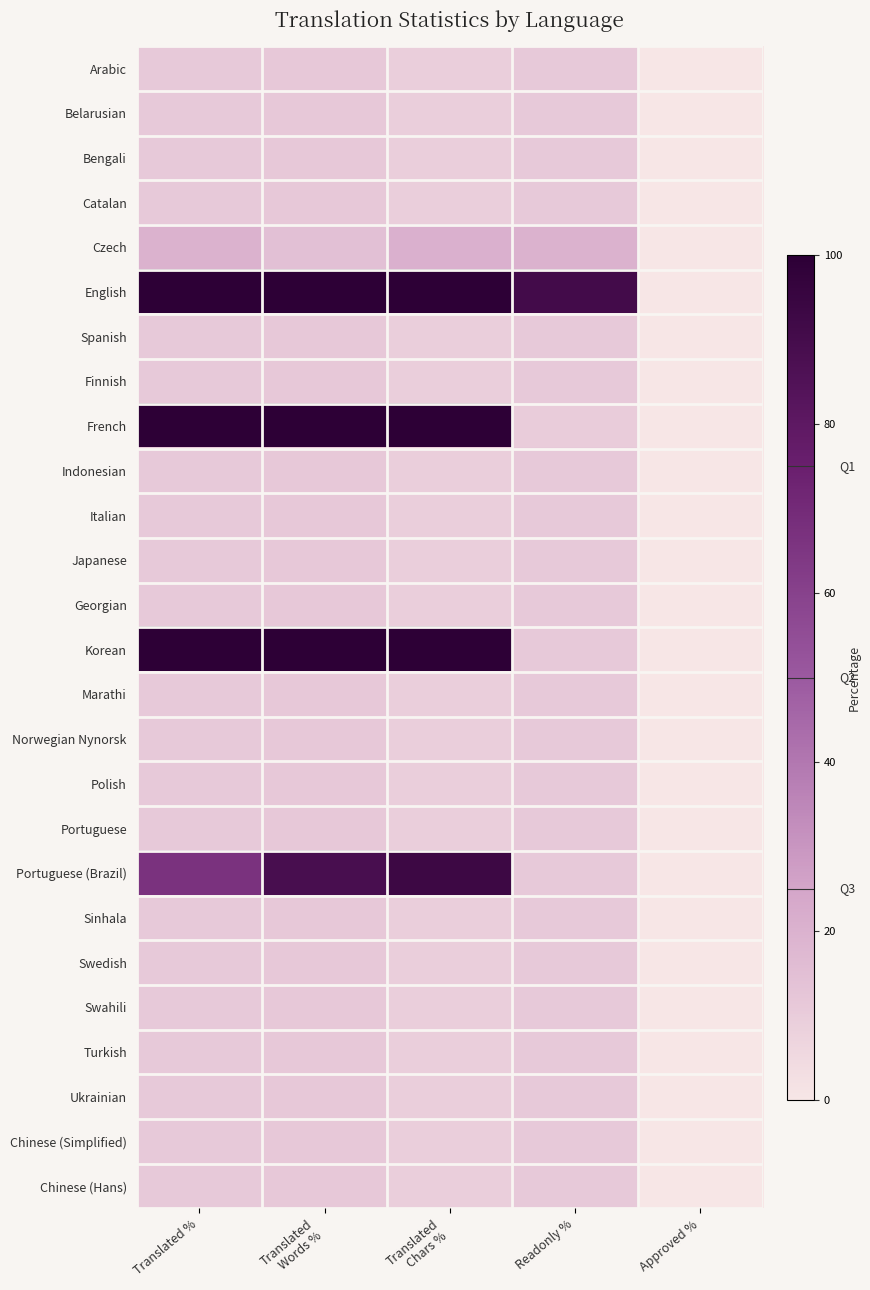

List the series in order of their peak value, lowest first.

Arabic, Belarusian, Bengali, Catalan, Spanish, Finnish, Indonesian, Italian, Japanese, Georgian, Marathi, Norwegian Nynorsk, Polish, Portuguese, Sinhala, Swedish, Swahili, Turkish, Ukrainian, Chinese (Simplified), Chinese (Hans), Czech, Portuguese (Brazil), English, French, Korean